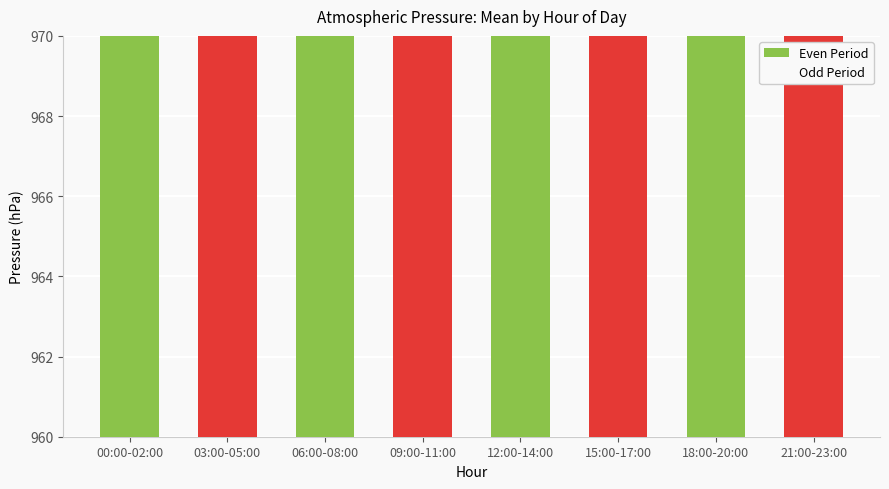

How many data points in Odd Period are above 965?

4